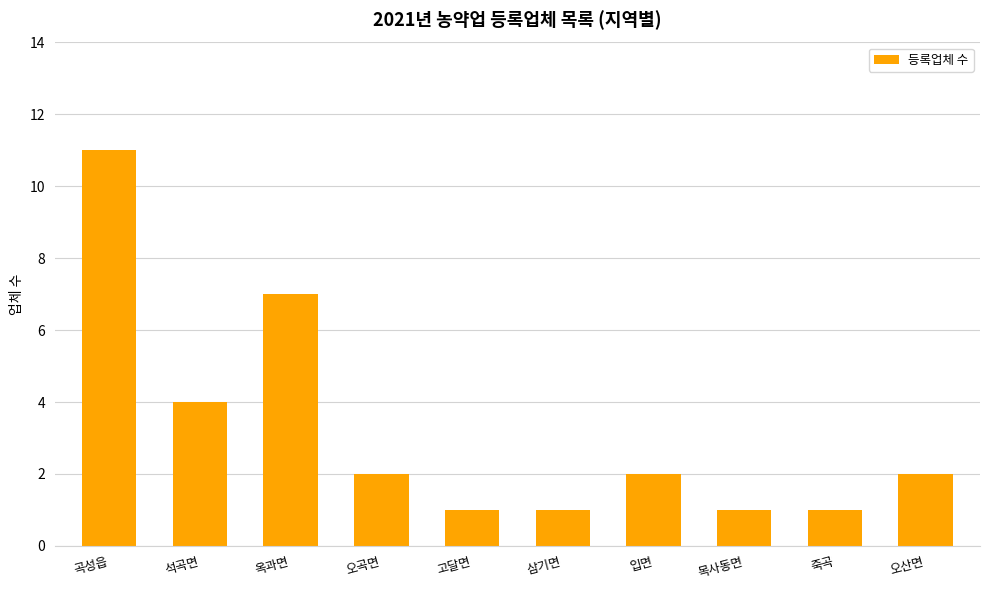

What is the ratio of the value at 삼기면 to the value at 곡성읍?

0.1